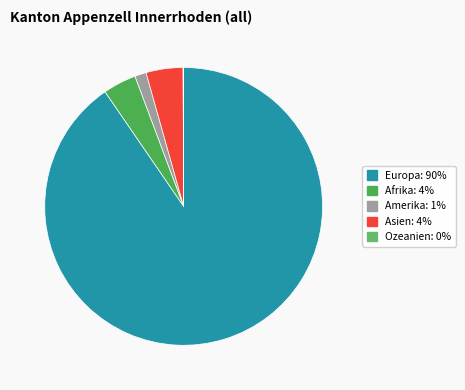

Is there any slice that represents more than half of the pie?

Yes